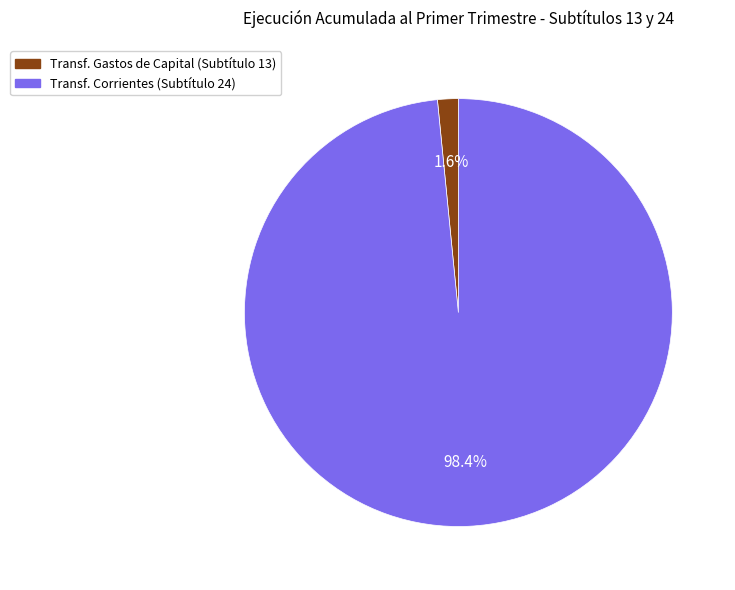

Is there a majority slice in this chart?

Yes